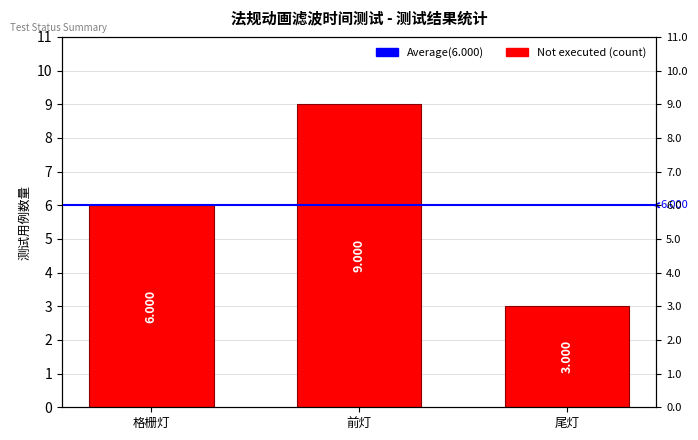

Reading left to right, extract all data points from this chart.

格栅灯=6	前灯=9	尾灯=3